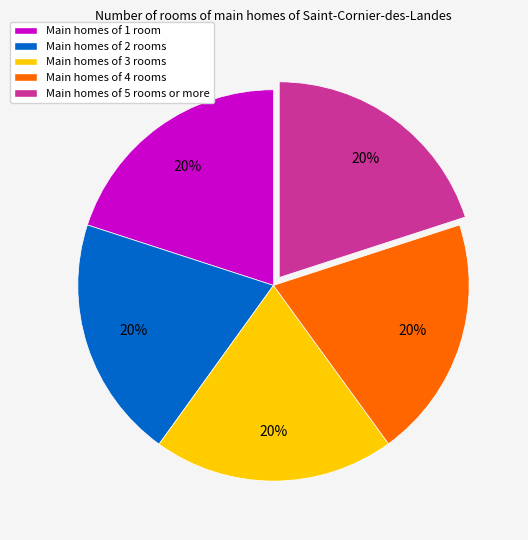

To the nearest percent, what portion does Main homes of 3 rooms represent?

20%